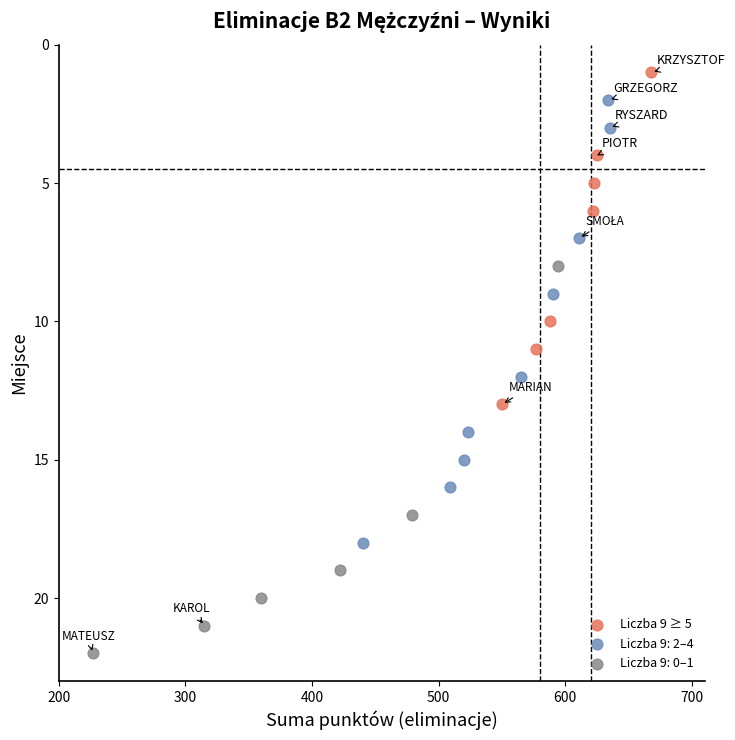

Which series has the largest Y range (max minus min)?

Liczba 9: 2–4